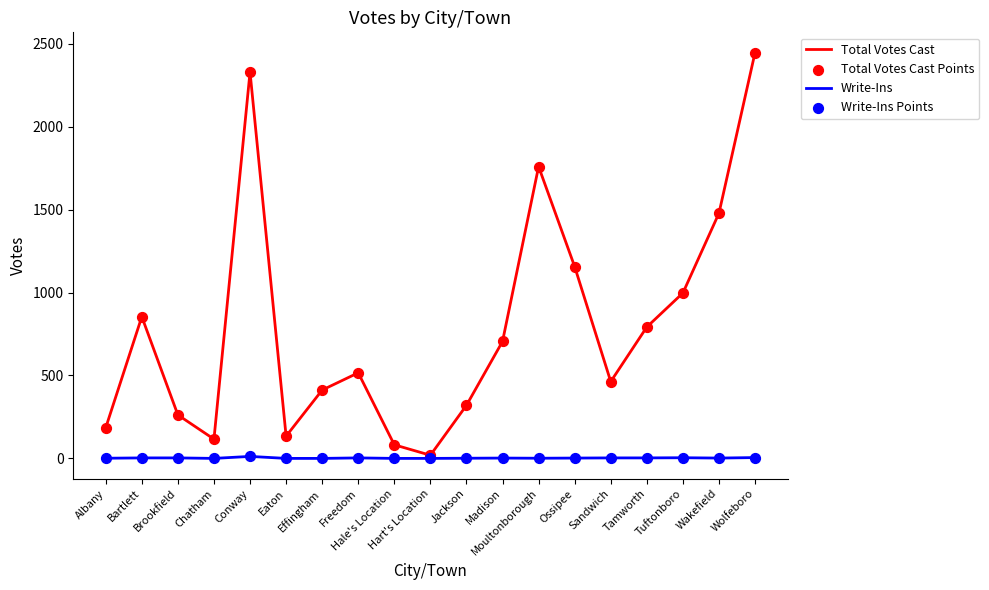

What is the total value across all series at Albany?

186